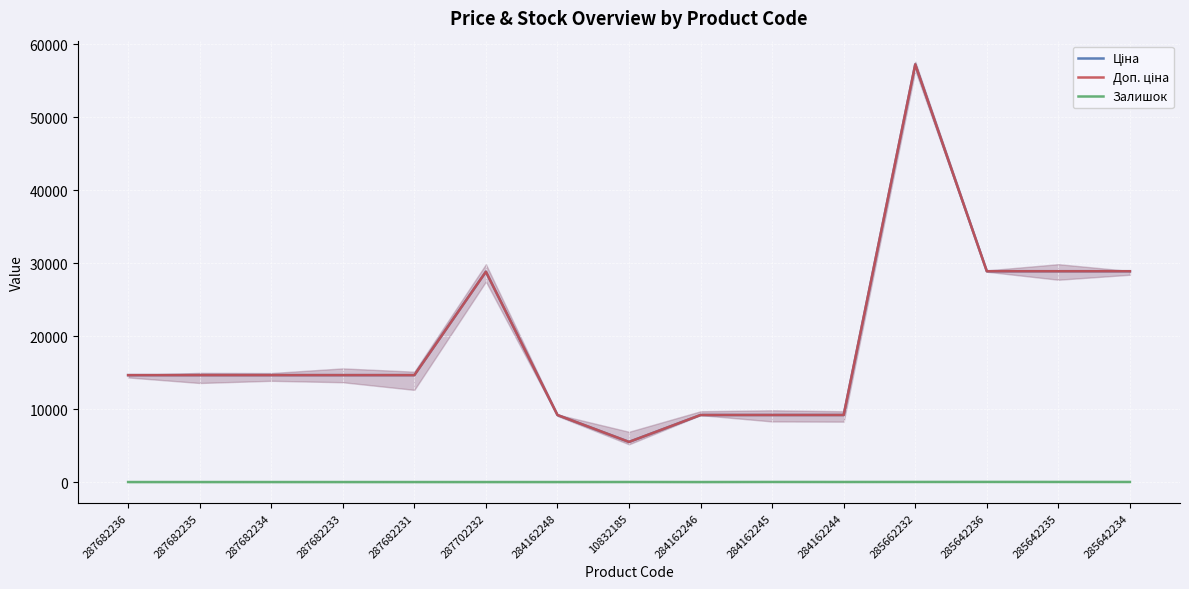

Is it true that Ціна equals 13658.2 at 284162245?

False